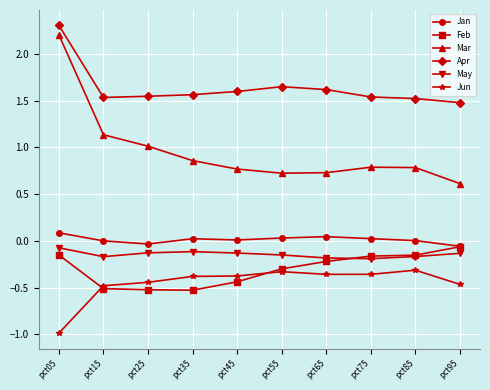

What is the minimum value for Mar?

0.6